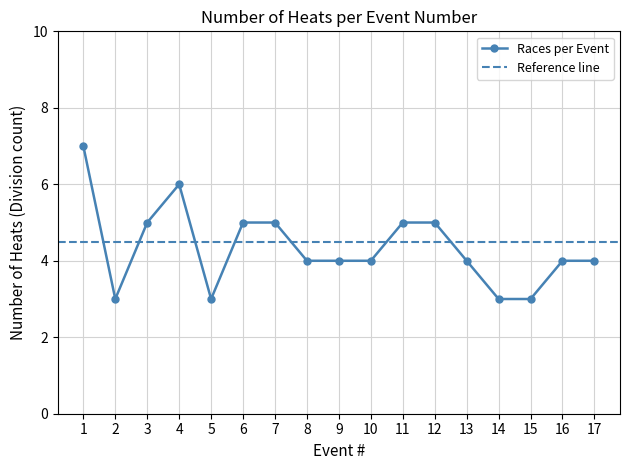

True or false: the data shows 4 at 16.

True